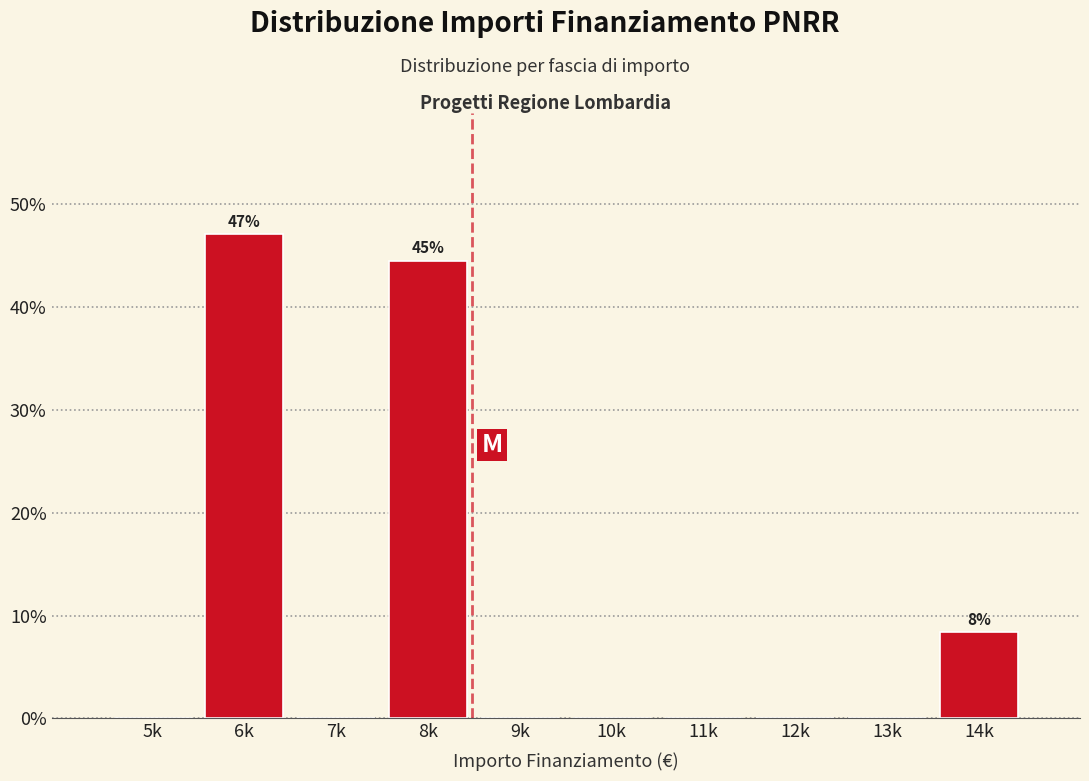

Reading left to right, extract all data points from this chart.

5k=0.0	6k=47.1	7k=0.0	8k=44.5	9k=0.0	10k=0.0	11k=0.0	12k=0.0	13k=0.0	14k=8.4